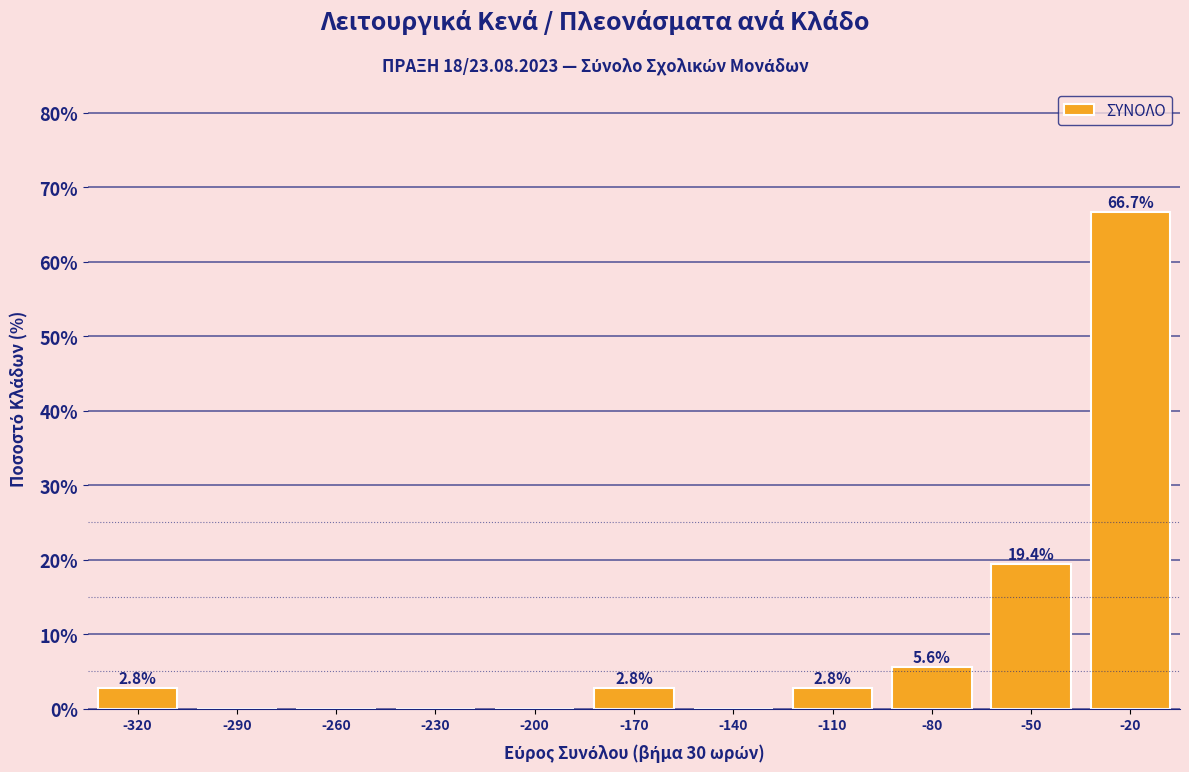

Reading right to left, what are all the values shown in this chart?

-20=66.7	-50=19.4	-80=5.6	-110=2.8	-140=0.0	-170=2.8	-200=0.0	-230=0.0	-260=0.0	-290=0.0	-320=2.8